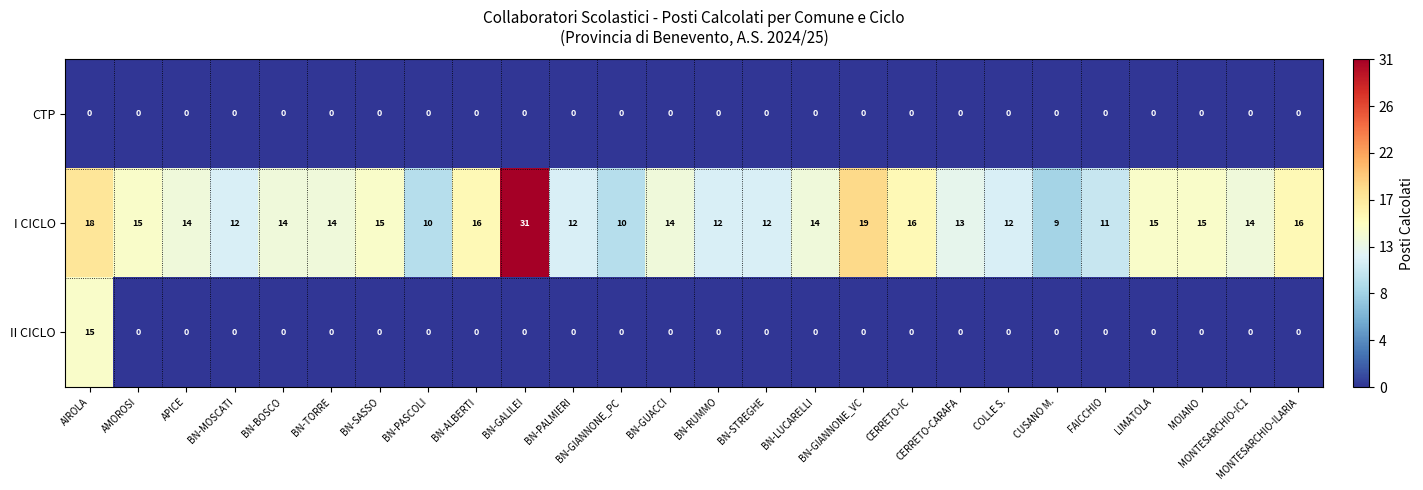

What is the difference between the maximum and minimum values in the II CICLO series?

15